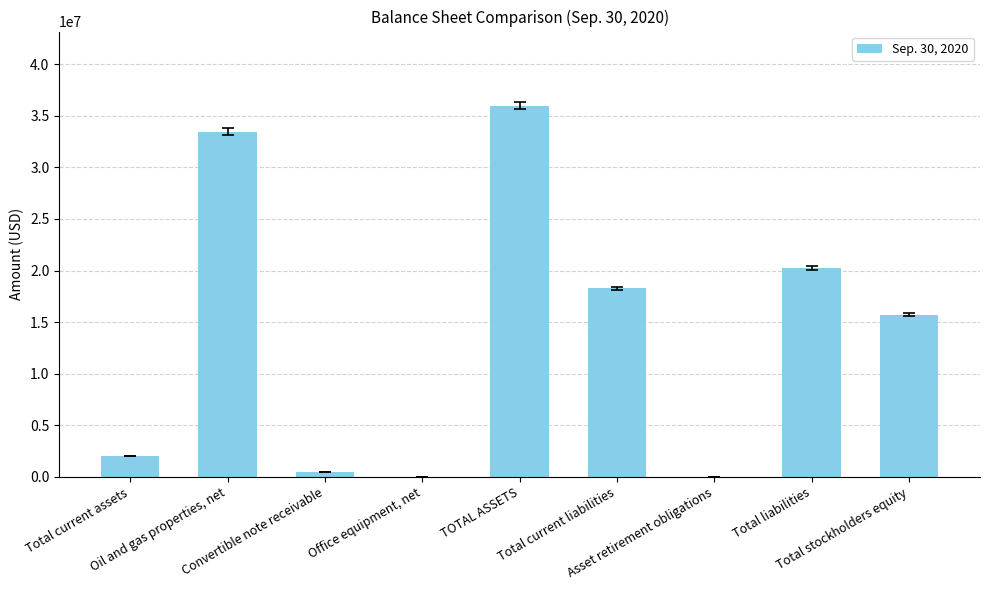

Is it true that the value at Total stockholders equity is 15713135?

True